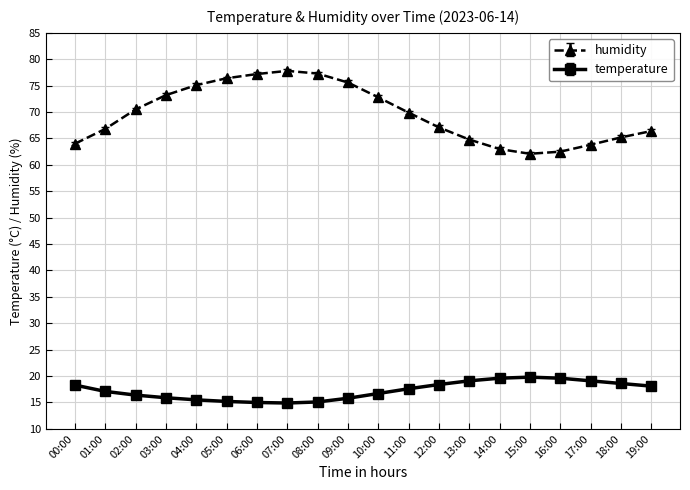

Is it true that temperature equals 15.8 at 09:00?

True